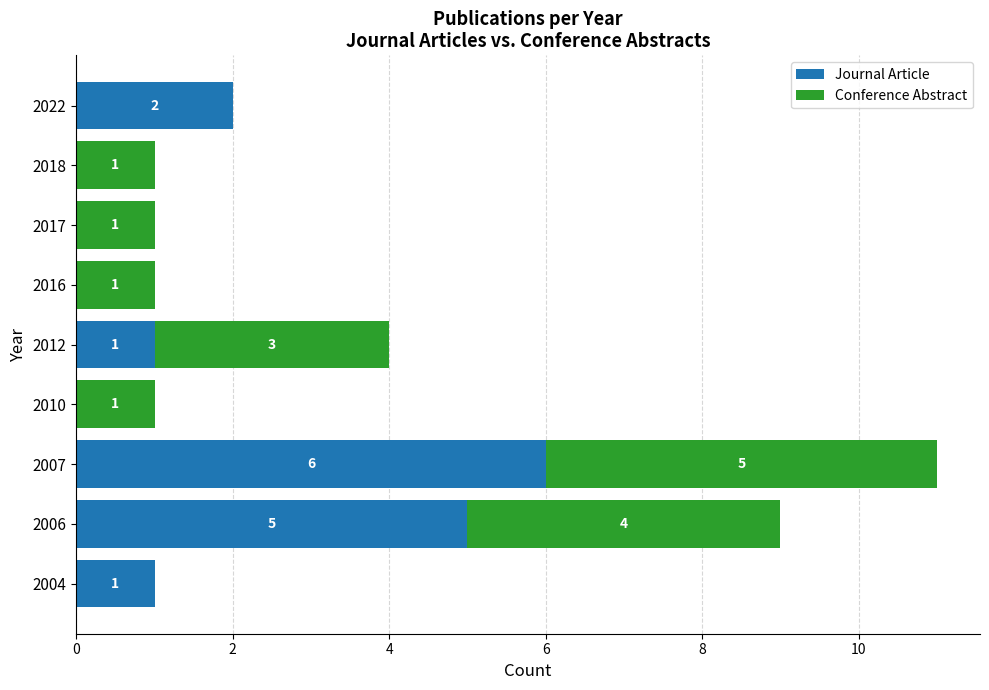

What is the sum of the Journal Article values at 2007 and 2010?

6